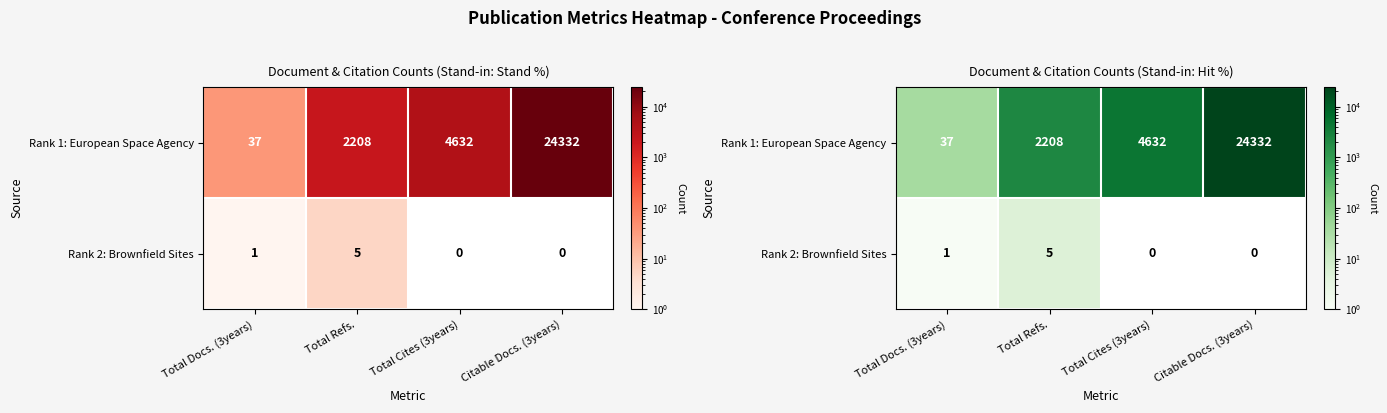

List the labels in order of Rank 2: Brownfield Sites value, smallest first.

Total Cites (3years), Citable Docs. (3years), Total Docs. (3years), Total Refs.